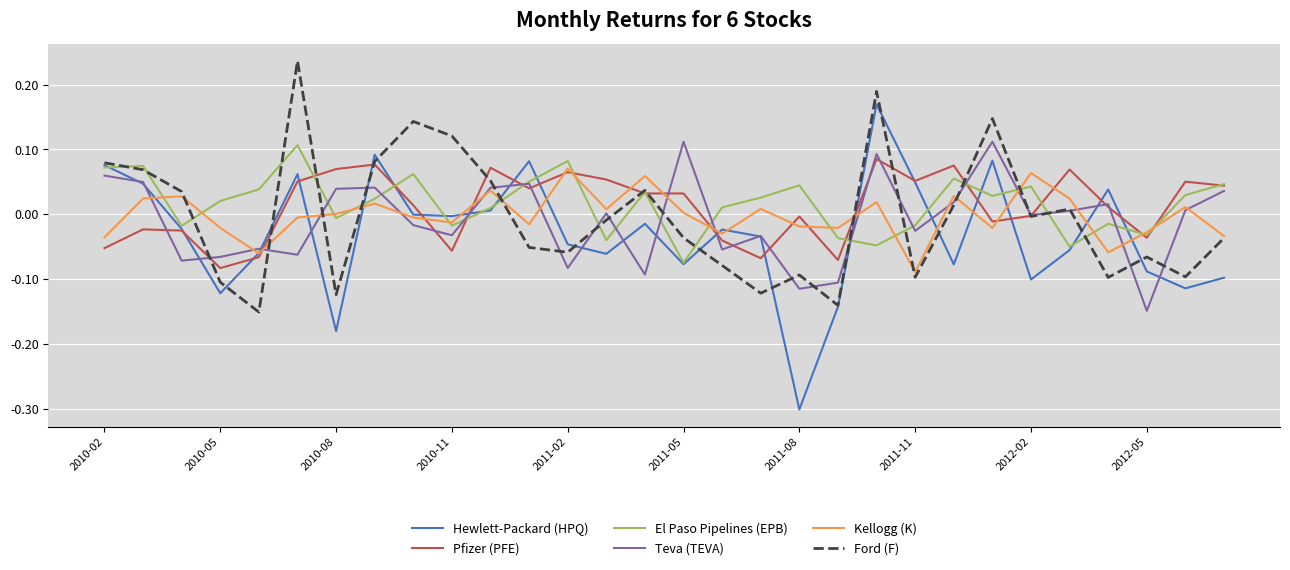

Rank the series by their maximum value, from highest to lowest.

Ford (F), Hewlett-Packard (HPQ), Teva (TEVA), El Paso Pipelines (EPB), Pfizer (PFE), Kellogg (K)